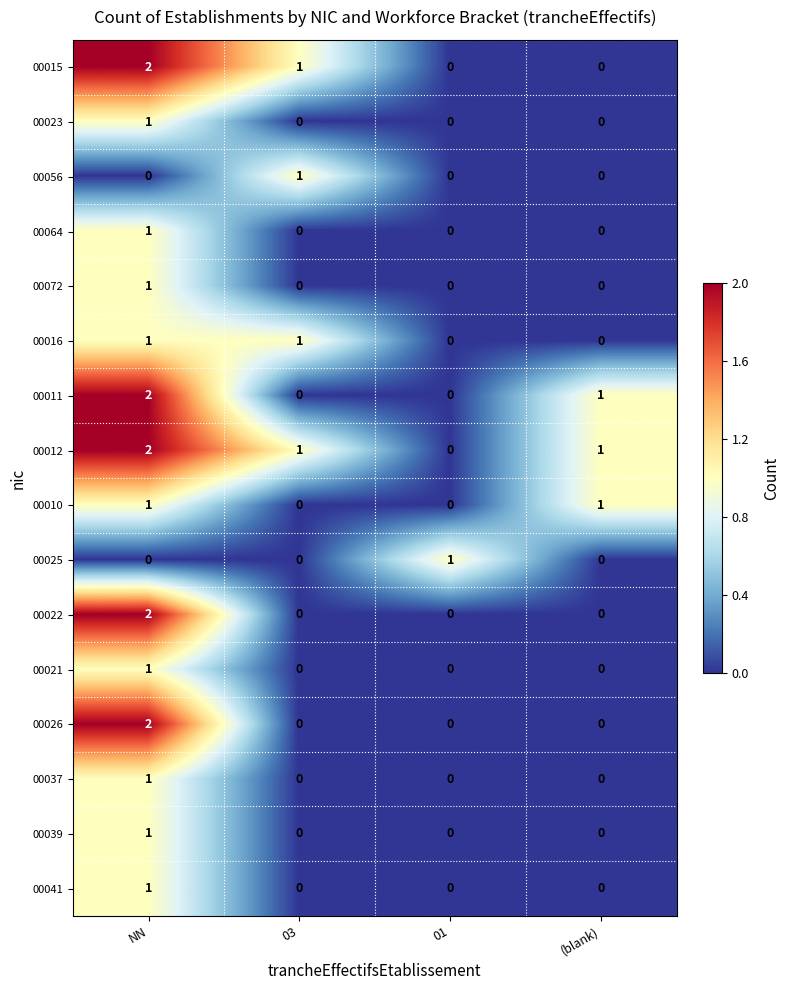

Which label corresponds to the largest value in the chart?

NN